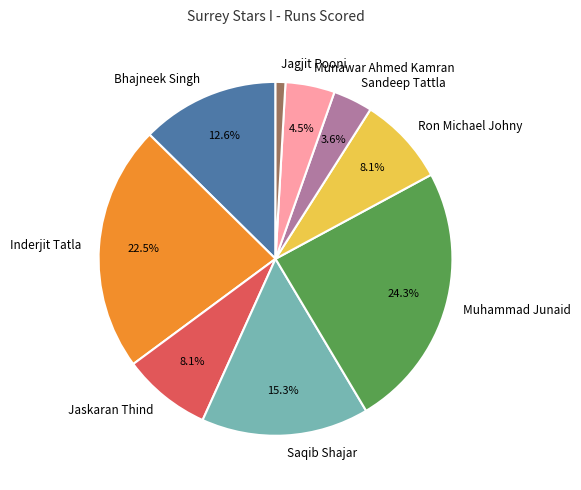

What percentage is the Ron Michael Johny slice, to the nearest percent?

8%